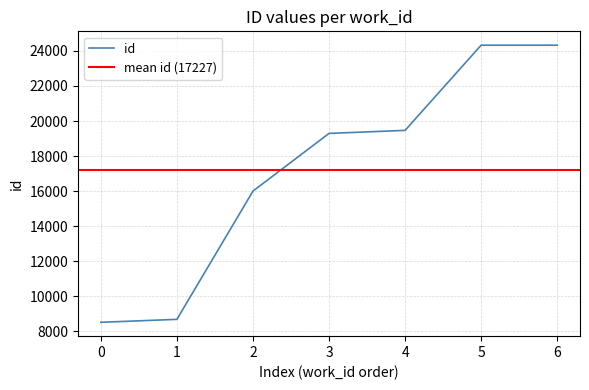

The value of id at 2 is 15997. True or false?

True